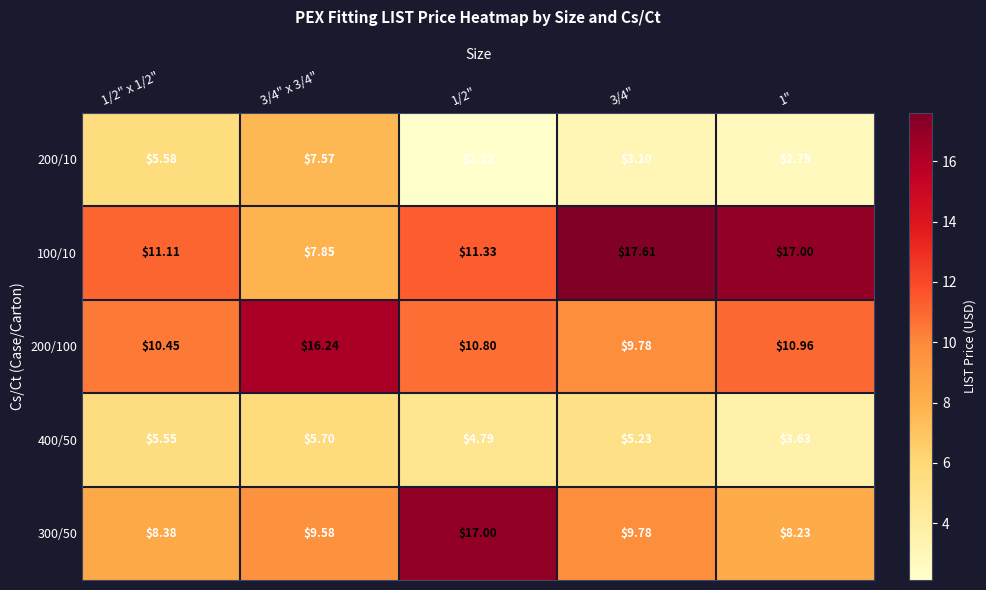

How many values in the 200/10 series are below 3?

2